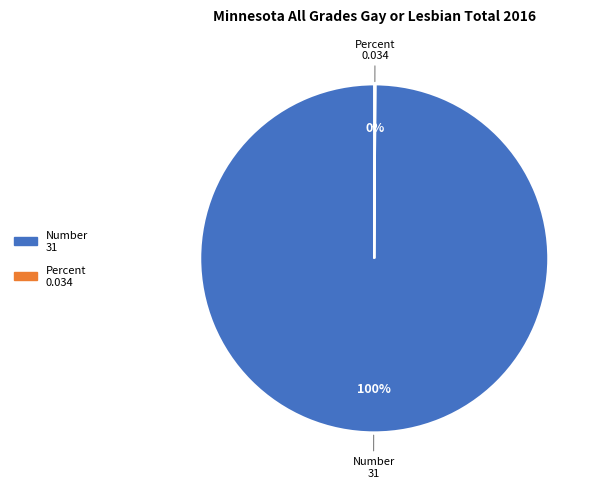

To the nearest percent, what is the difference between the largest and smallest slice percentages?

100%